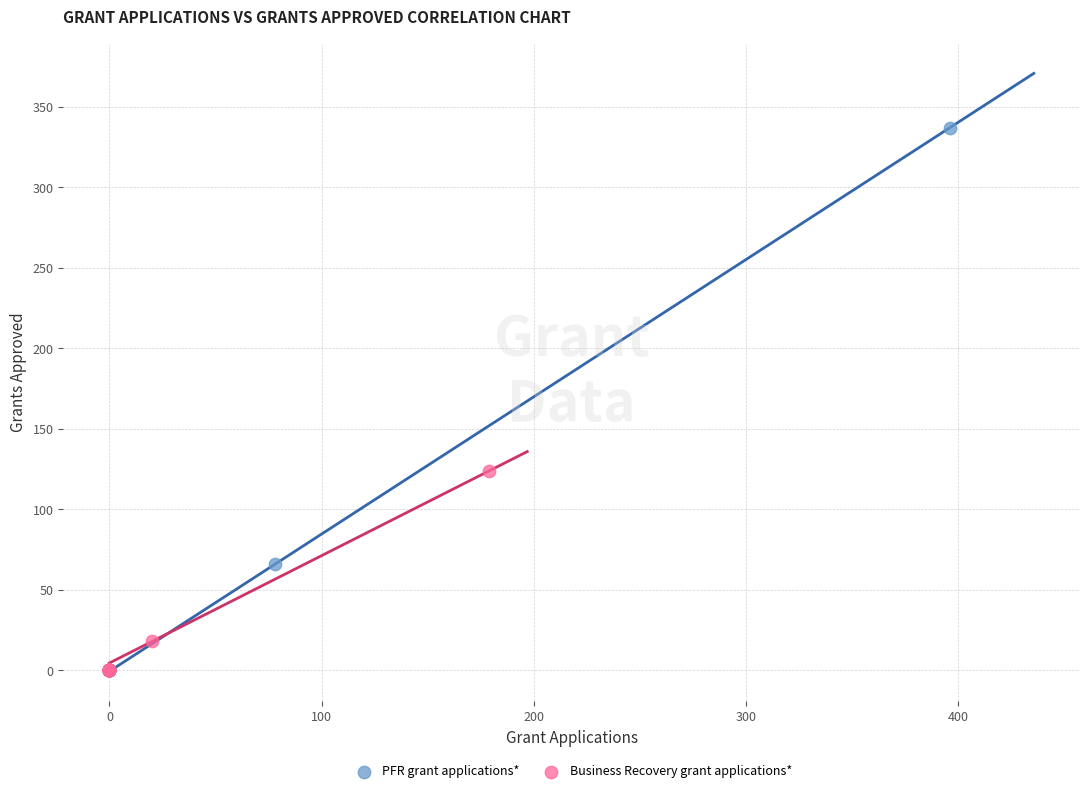

Which series reaches the maximum Y coordinate?

PFR grant applications*